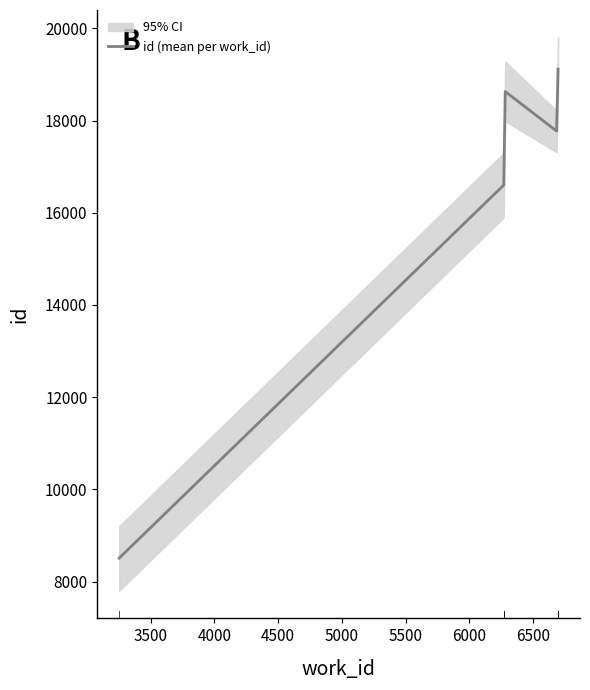

What is the maximum value for id (mean per work_id)?

19117.5